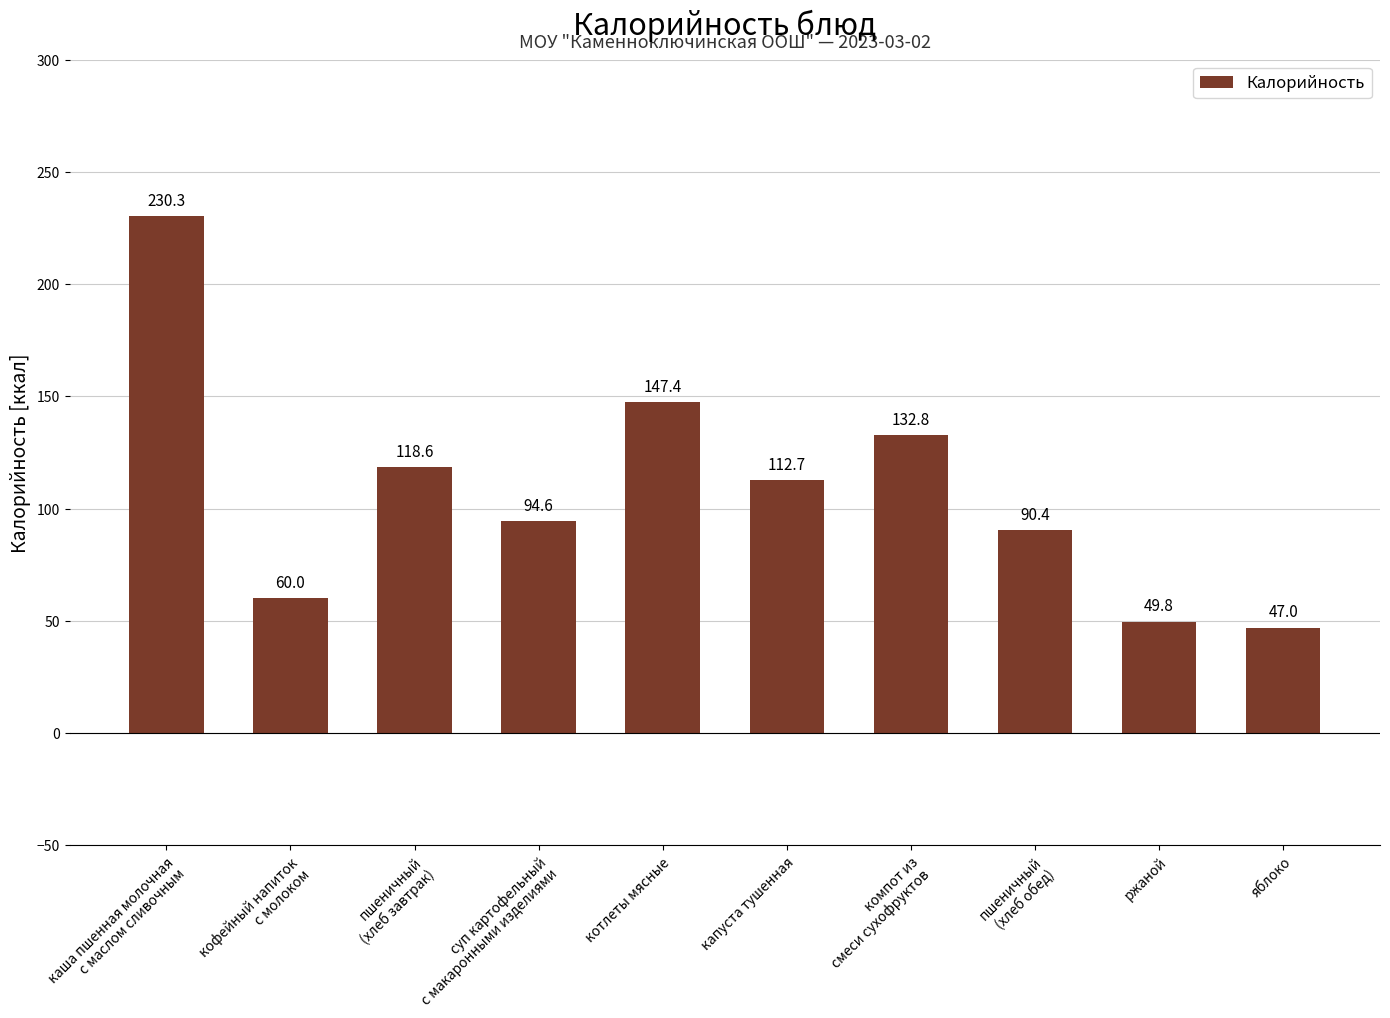

Which has a higher value, компот из
смеси сухофруктов or пшеничный
(хлеб обед)?

компот из
смеси сухофруктов